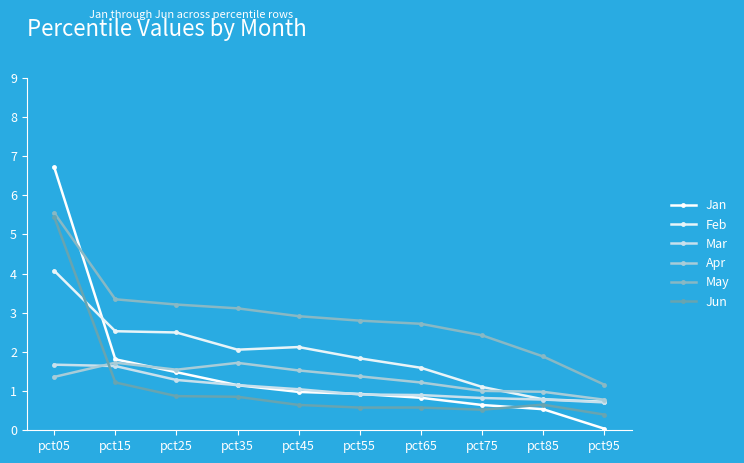

Which series has the largest total across all categories?

May